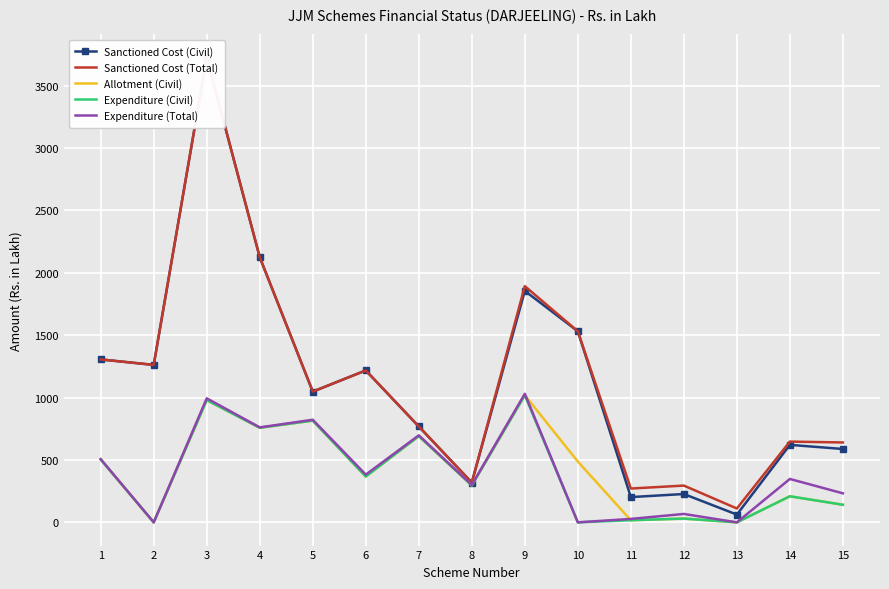

Reading left to right, extract all data points from this chart.

Sanctioned Cost (Civil): 1305.9	1262.0	3724.5	2125.2	1047.9	1217.6	768.5	318.7	1855.1	1531.5	202.5	227.0	62.2	621.1	588.0
Sanctioned Cost (Total): 1305.9	1262.0	3724.5	2125.2	1047.9	1217.6	768.5	318.7	1893.2	1531.5	271.1	294.7	111.1	647.2	640.3
Allotment (Civil): 503.4	0.0	980.7	758.1	815.2	367.3	691.0	296.2	1018.9	487.5	16.8	30.3	0.0	209.0	141.0
Expenditure (Civil): 503.4	0.0	979.7	758.1	815.2	367.3	691.0	296.2	1018.9	0.0	16.8	30.3	0.0	209.0	141.0
Expenditure (Total): 506.8	0.0	994.1	761.3	822.4	382.5	697.5	300.0	1030.6	0.0	27.5	67.4	0.0	347.8	232.6